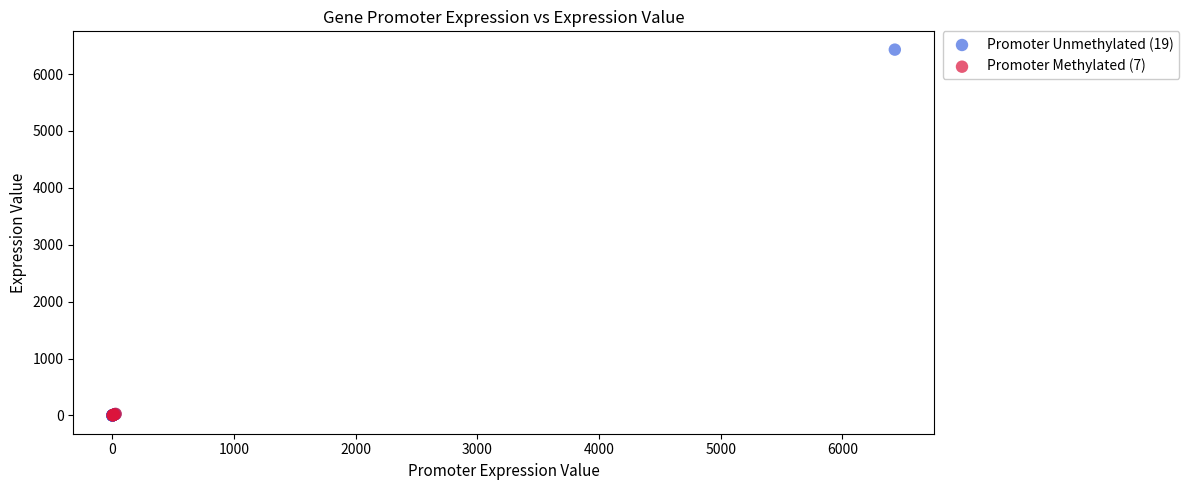

Which series reaches the maximum Y coordinate?

Promoter Unmethylated (19)